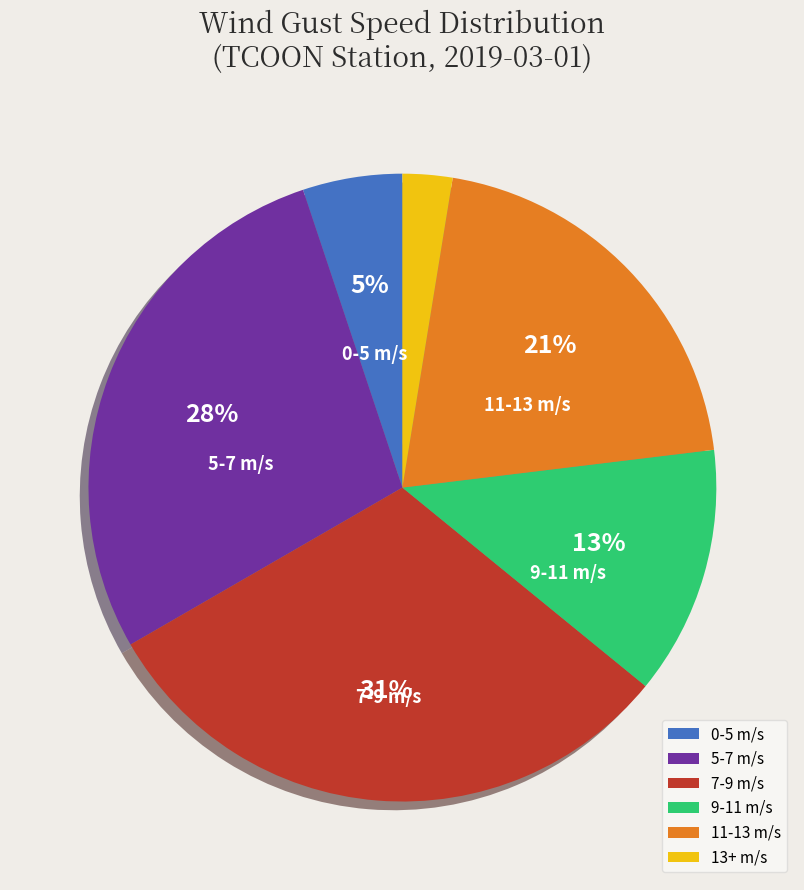

What is the largest slice in the pie chart?

7-9